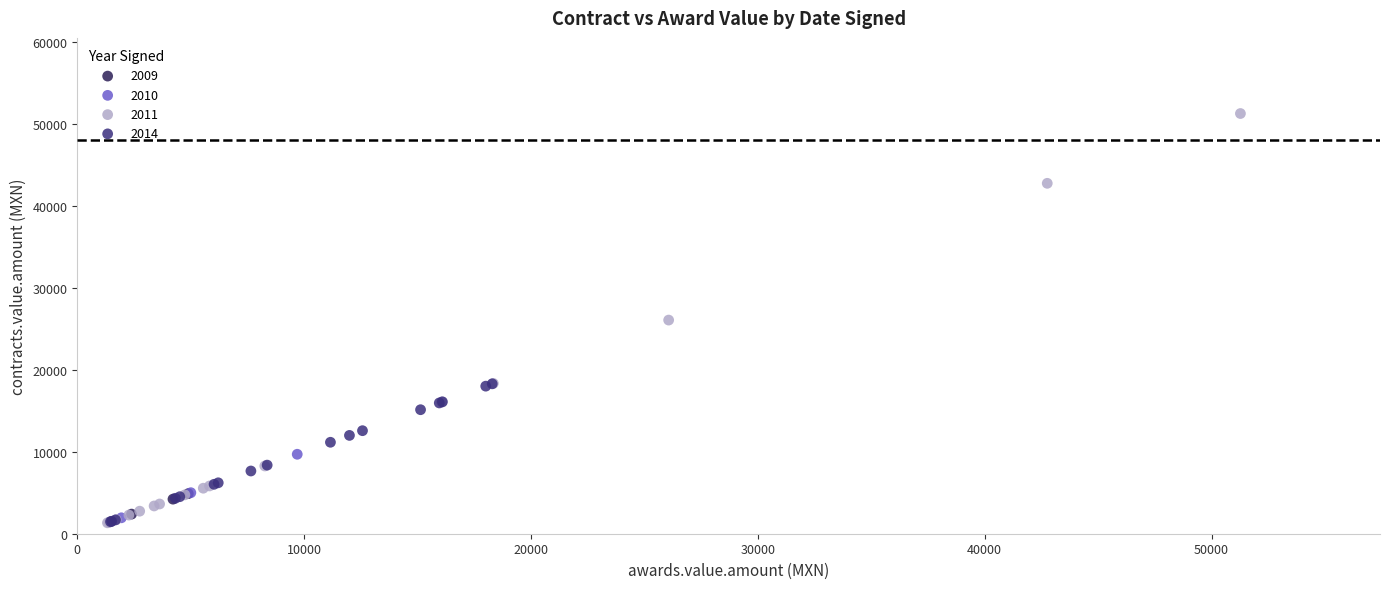

Which series contains the highest Y value?

2011